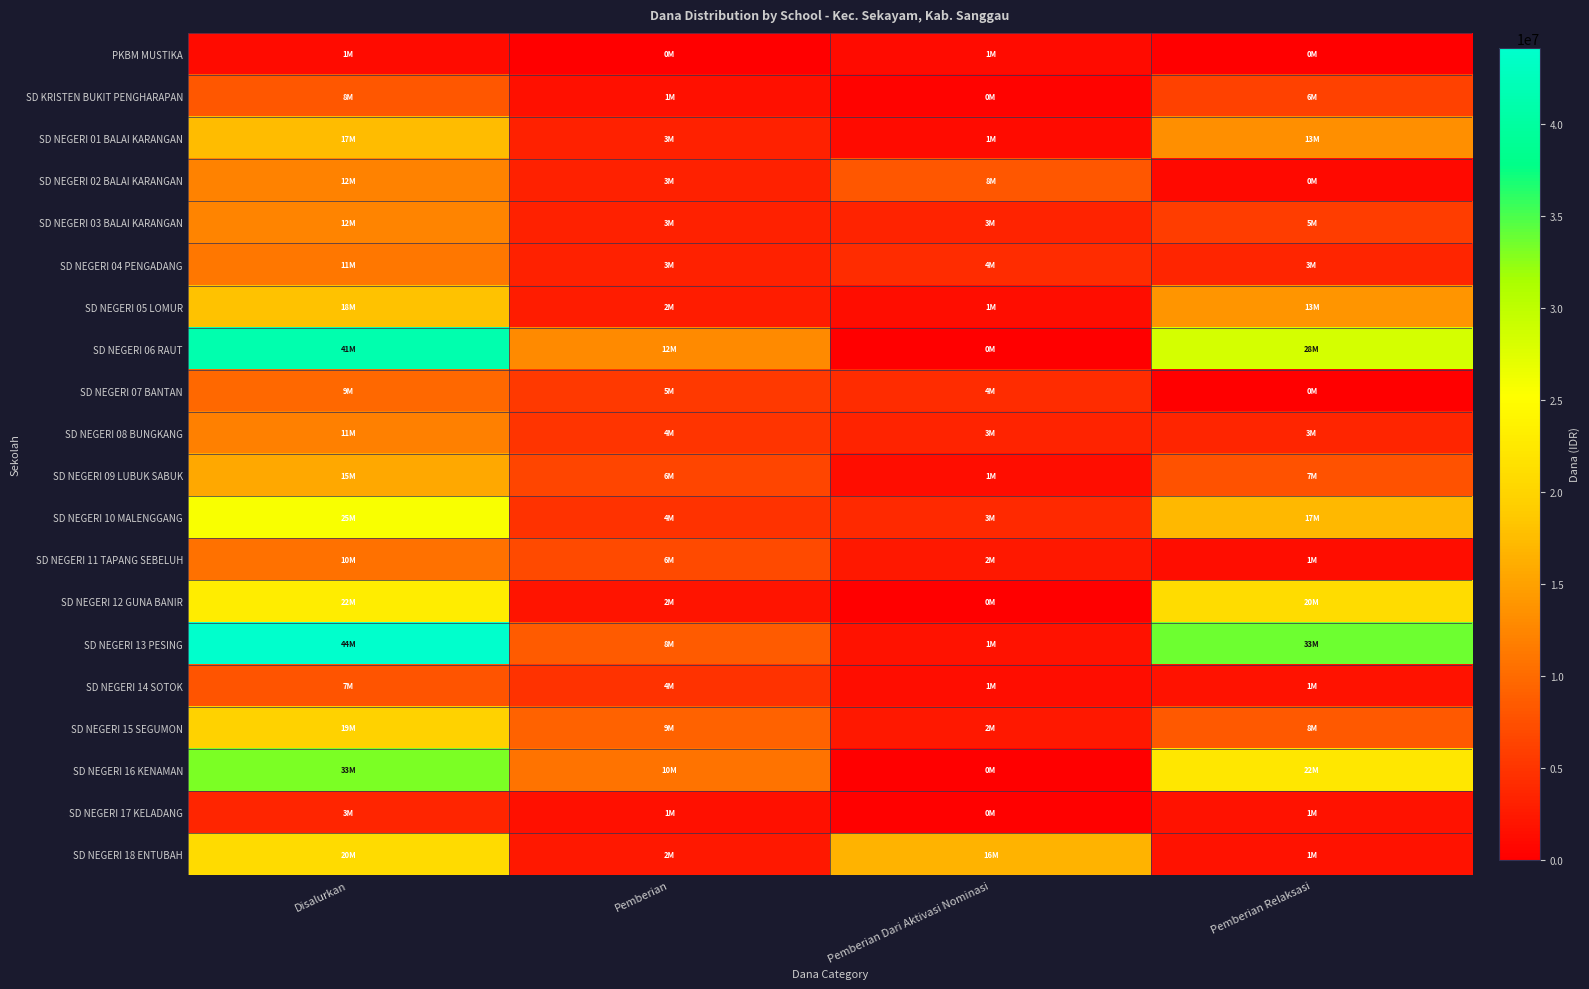

Count the number of categories in the chart.

4